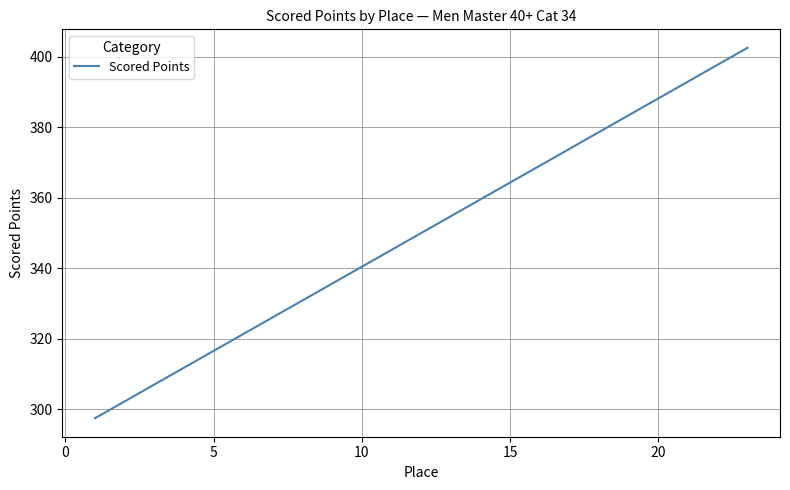

What is the minimum value shown in the chart?

297.5